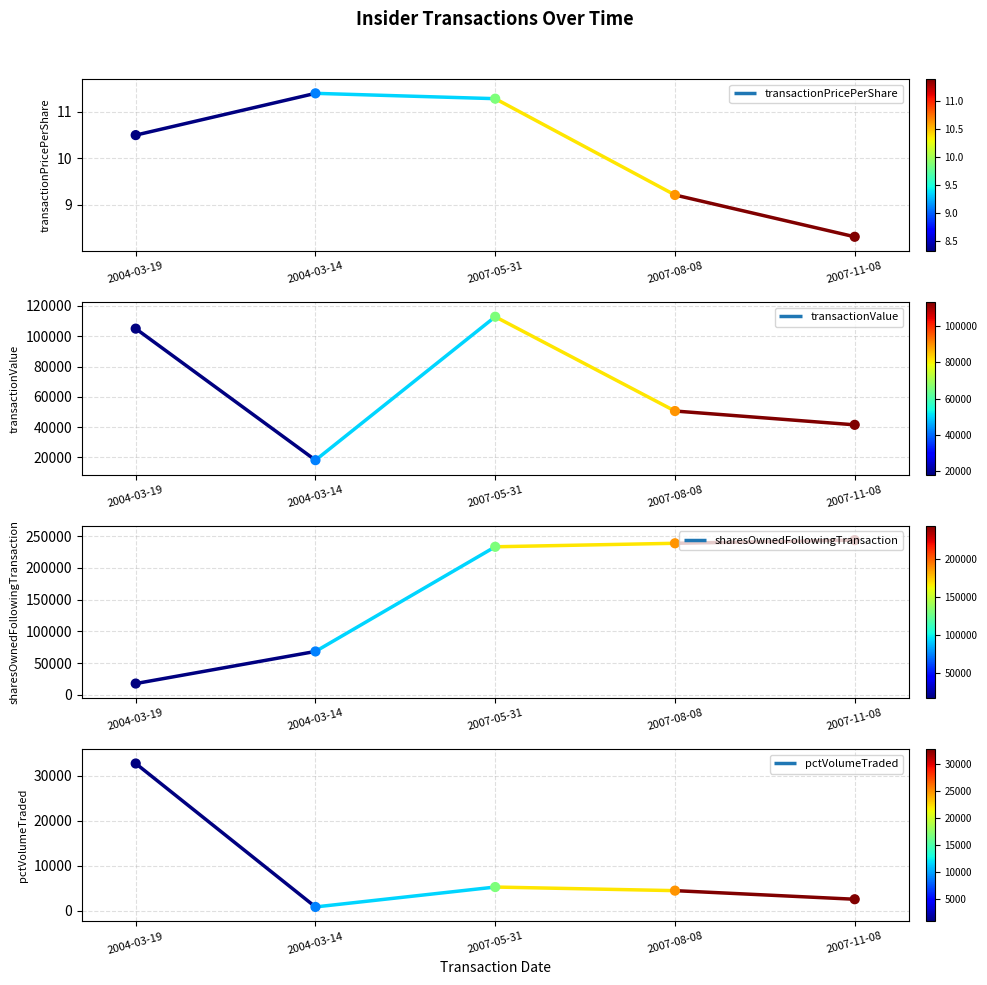

Is the value of transactionPricePerShare at 2004-03-14 greater than the value of sharesOwnedFollowingTransaction at 2007-05-31?

No